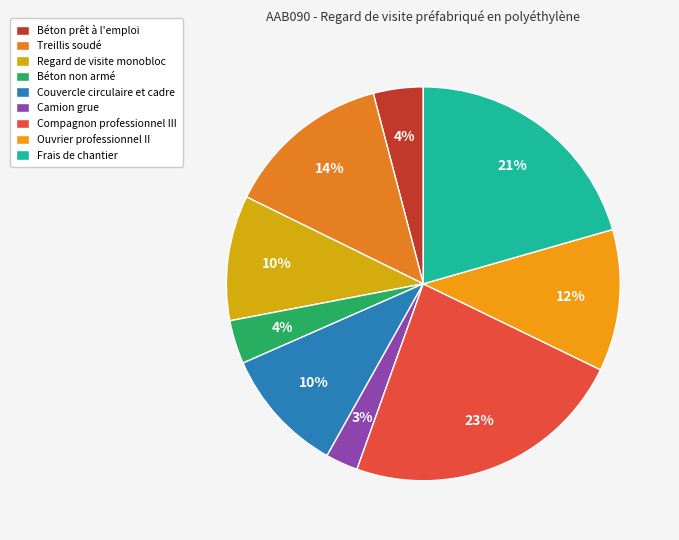

Combined, do Béton non armé and Compagnon professionnel III account for over 50%?

No